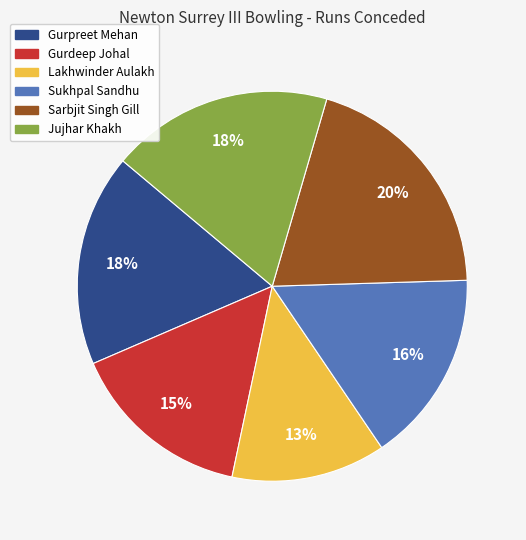

Combined, do Jujhar Khakh and Gurdeep Johal account for over 50%?

No